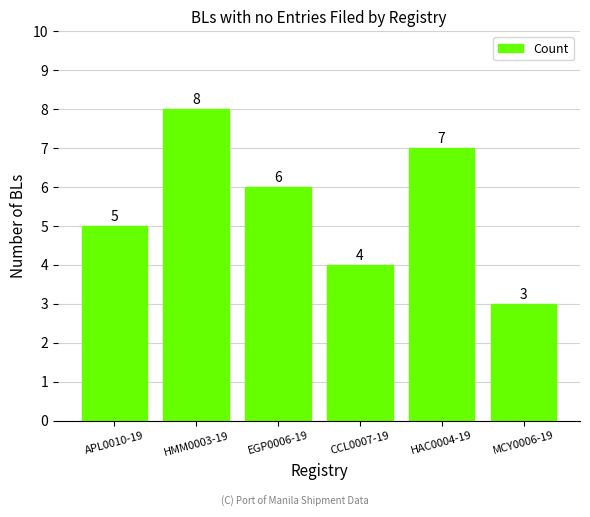

At which label is the value closest to 5?

APL0010-19